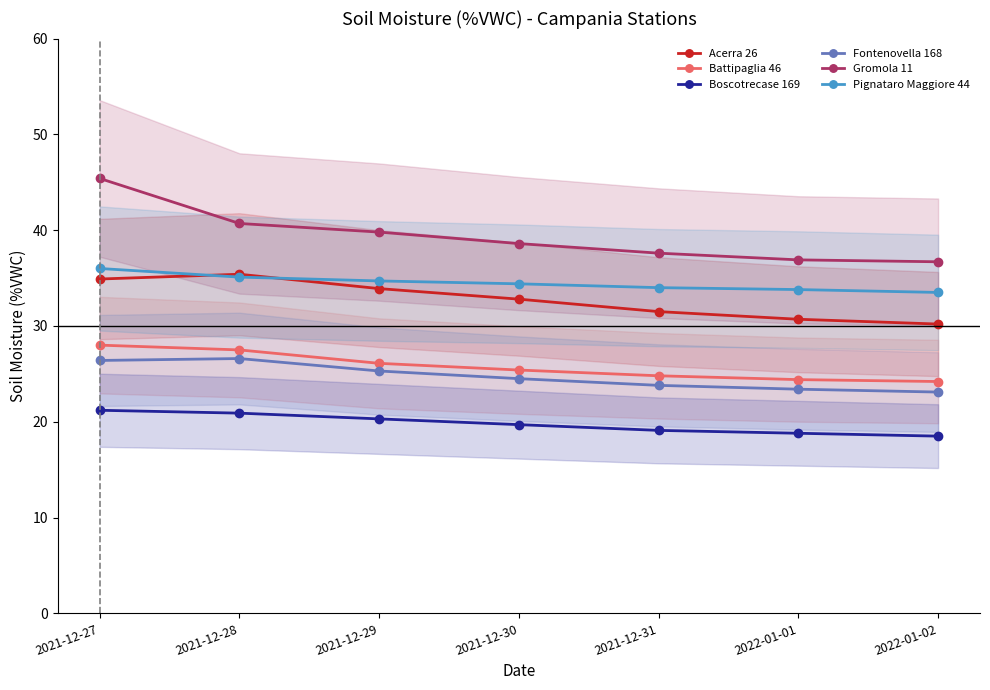

At how many categories does at least one series exceed 33?

7